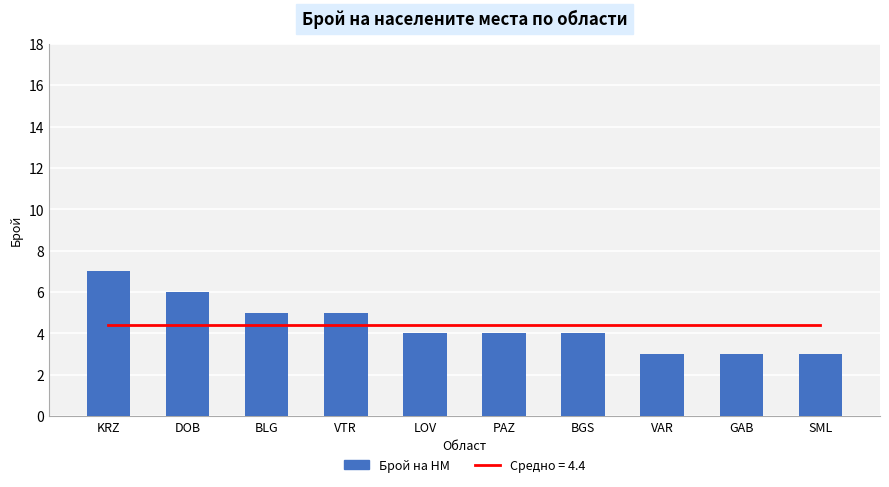

How many series are shown in this chart?

1